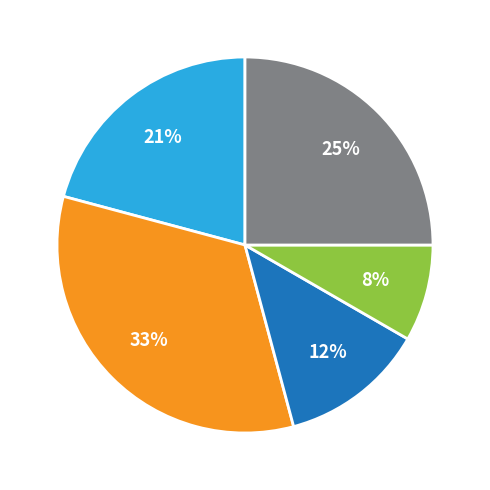

Is there a majority slice in this chart?

No